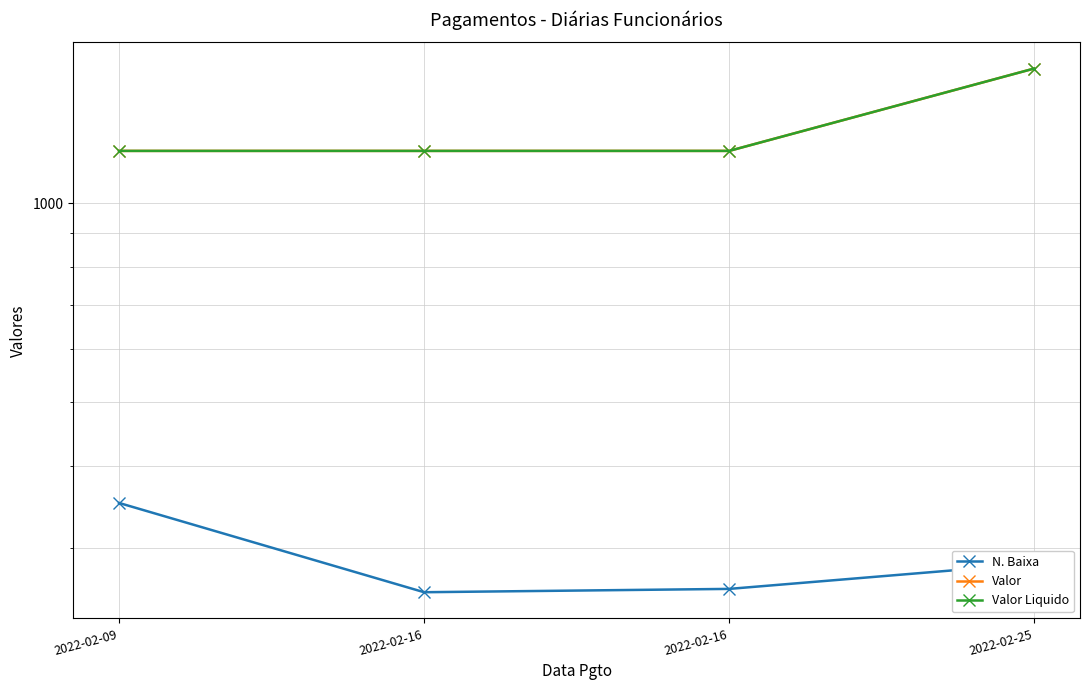

Which label corresponds to the largest value in the chart?

2022-02-25